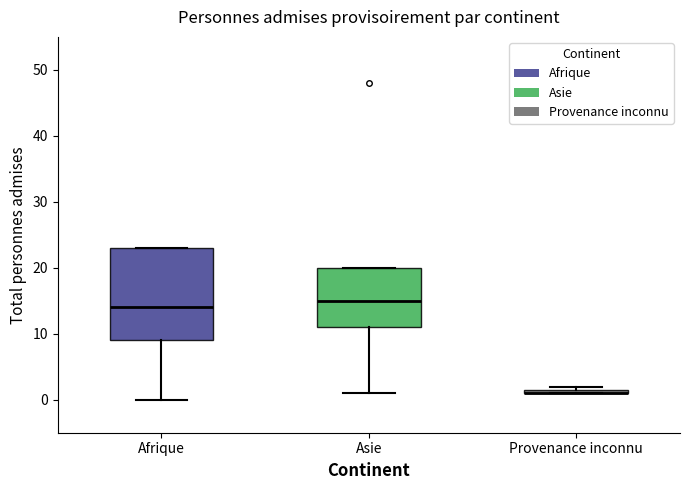

Where is the lower edge of the box for Asie on the y-axis? The values are not printed on the chart, so give them approximately, as read against the axis.

11